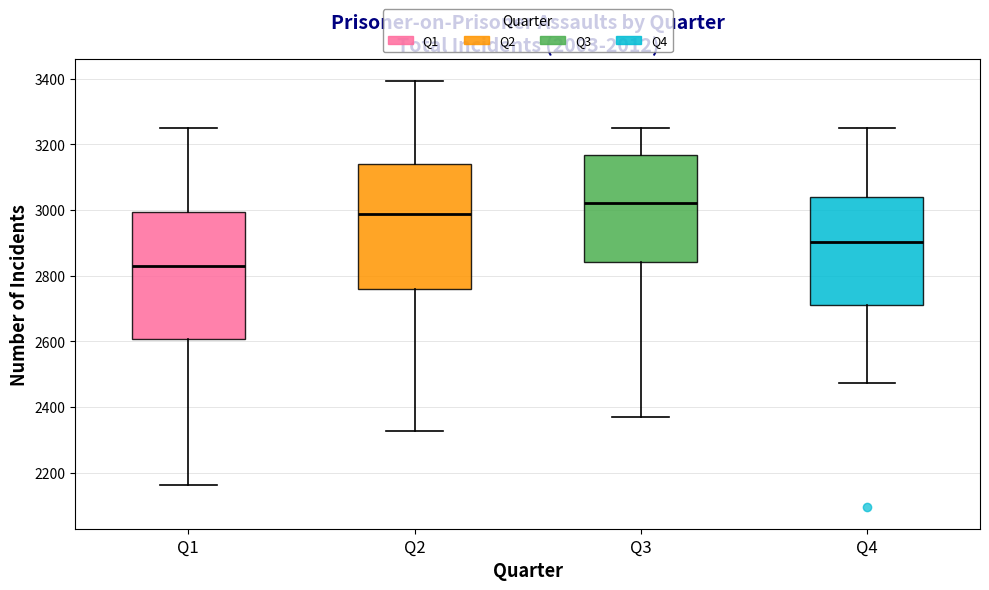

Reading left to right, read every box against the y-axis: the position of its median line, the range the box covers, and the ends of its whiskers. The values are not printed on the chart, so give them approximately, as read against the axis.

Q1: median 2820, box 2600 to 3000, whiskers 2160 to 3240
Q2: median 2980, box 2760 to 3140, whiskers 2320 to 3400
Q3: median 3020, box 2840 to 3160, whiskers 2380 to 3240
Q4: median 2900, box 2700 to 3040, whiskers 2480 to 3240